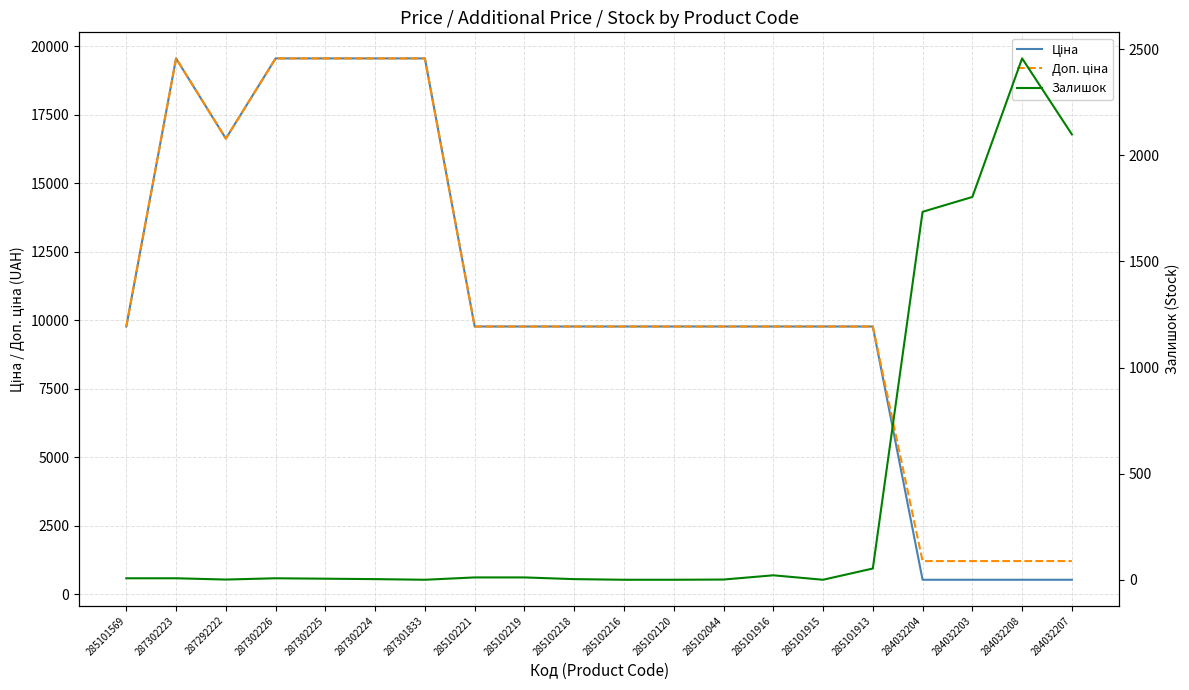

What is the minimum value for Ціна?

528.2